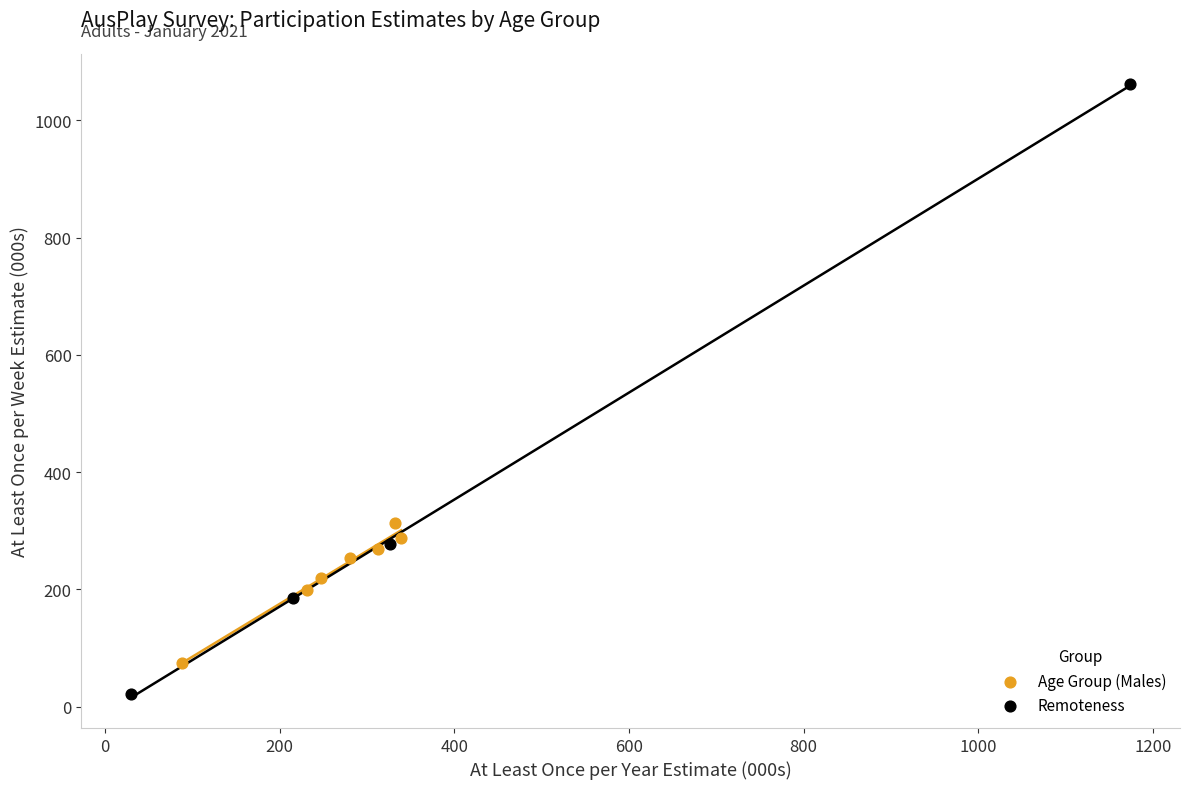

Which series has the widest spread of Y values?

Remoteness